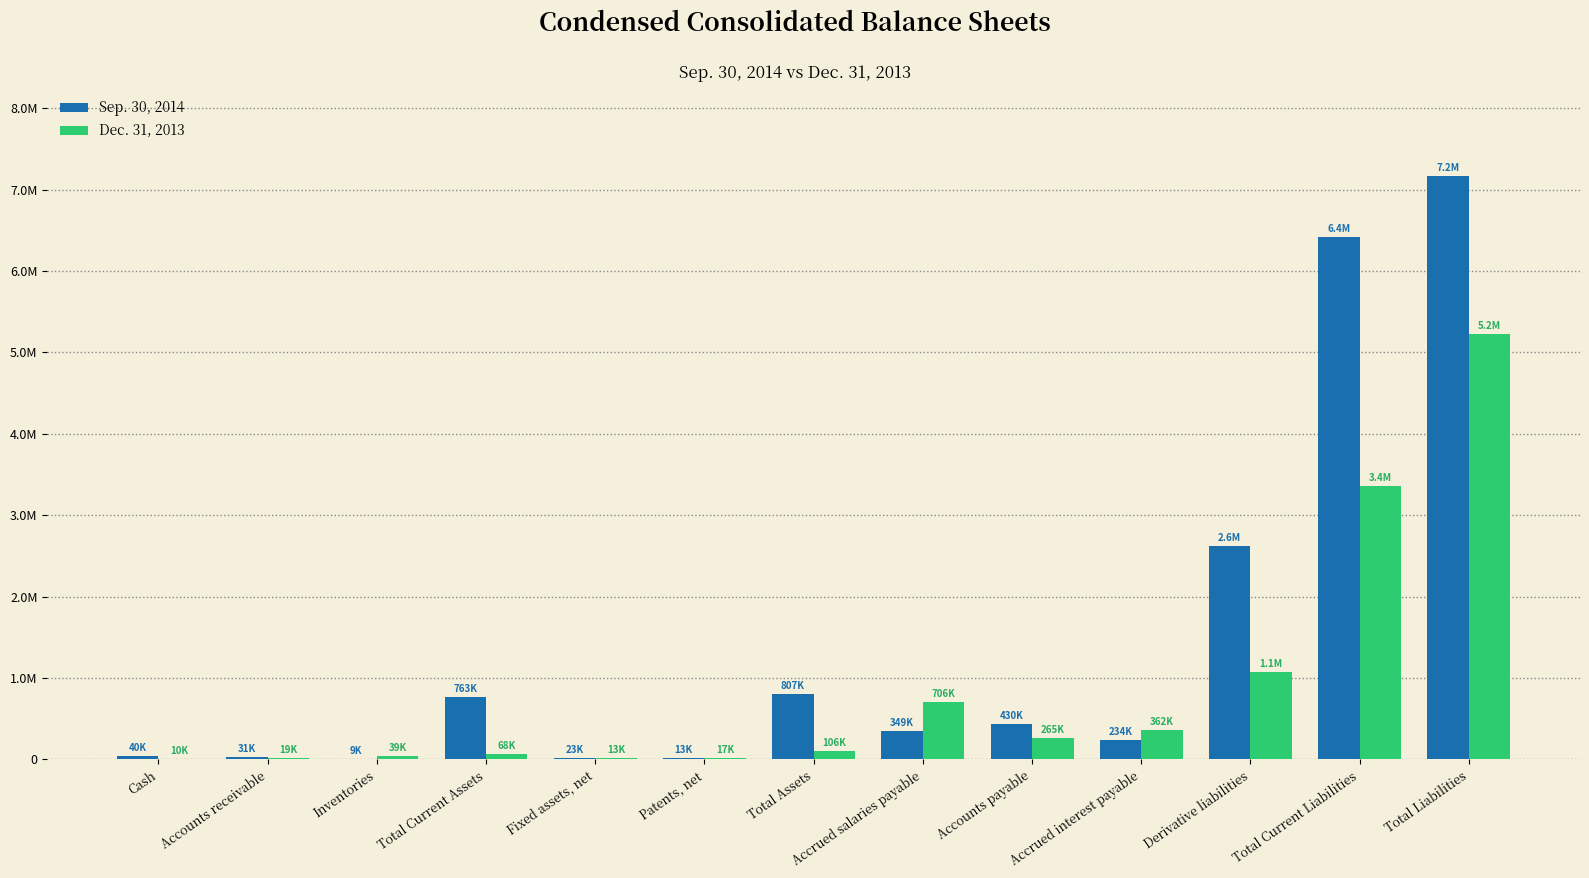

Rank the series by their maximum value, from highest to lowest.

Sep. 30, 2014, Dec. 31, 2013